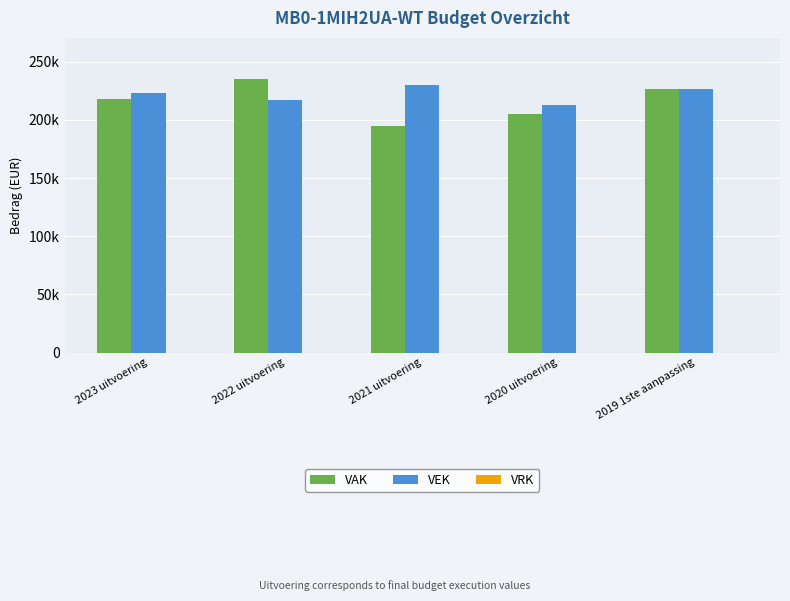

Reading left to right, extract all data points from this chart.

VAK: 217978	235309	194897	204853	226381
VEK: 223174	216803	230065	213268	226258
VRK: 0	0	0	0	0